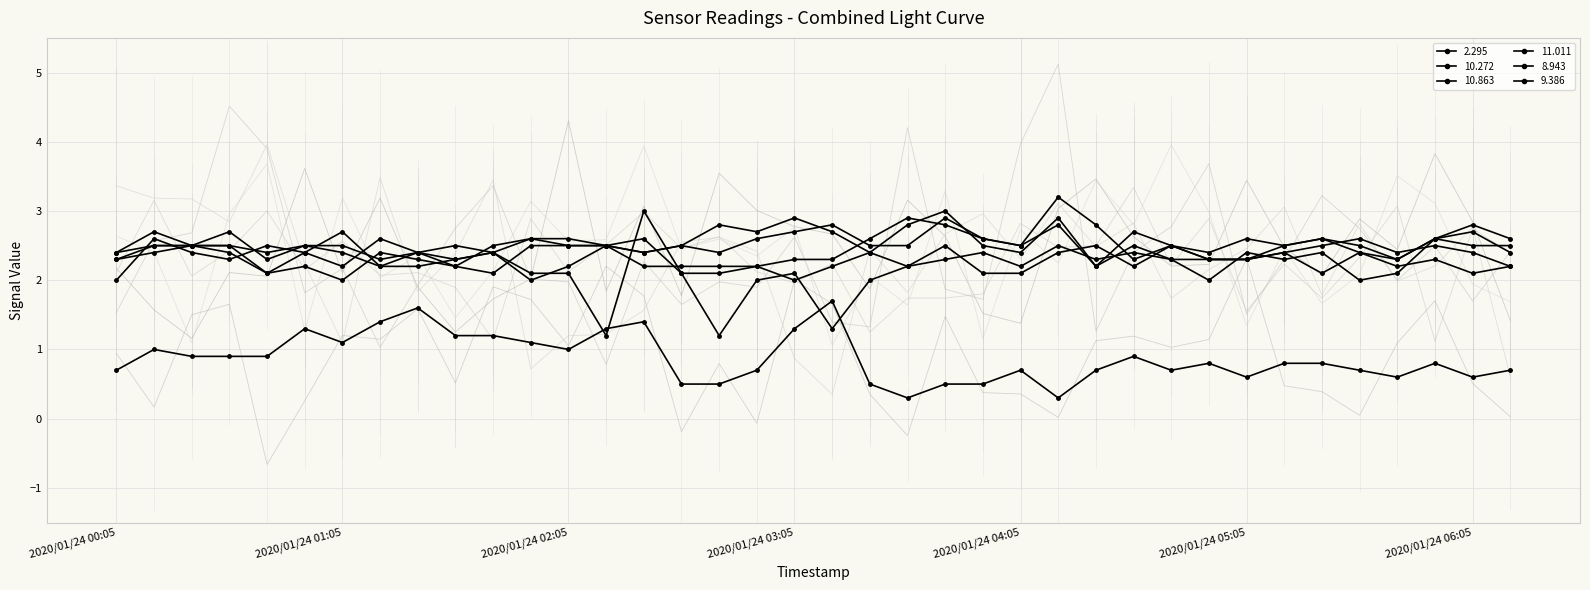

What is the sum of the 8.943 values at 2020/01/24 06:05 and 2020/01/24 01:15?

4.8